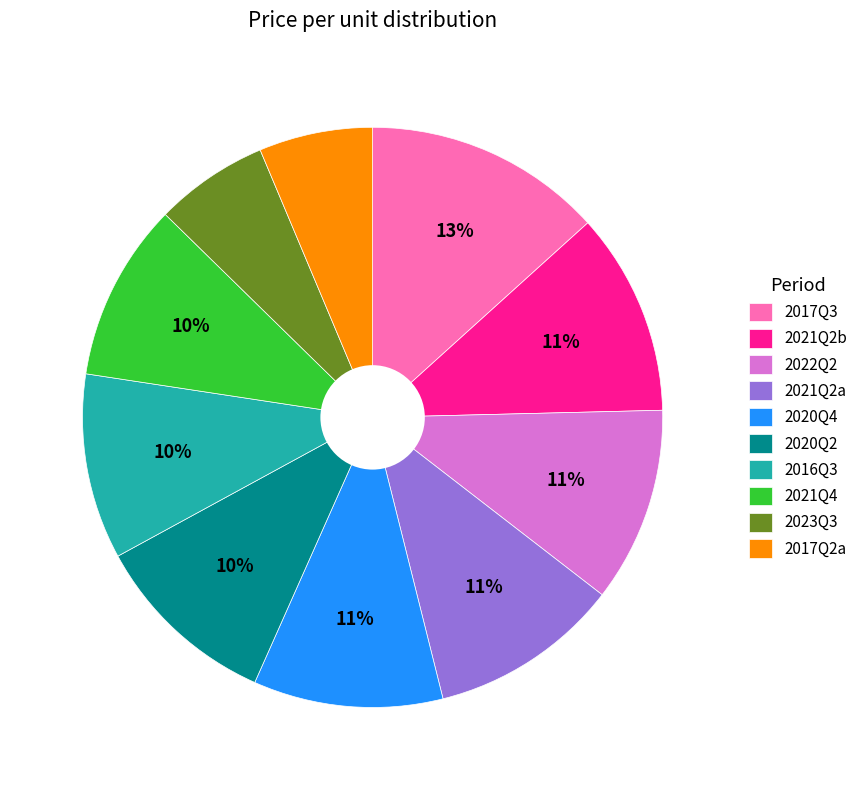

To the nearest percent, what is the difference between the largest and smallest slice percentages?

7%